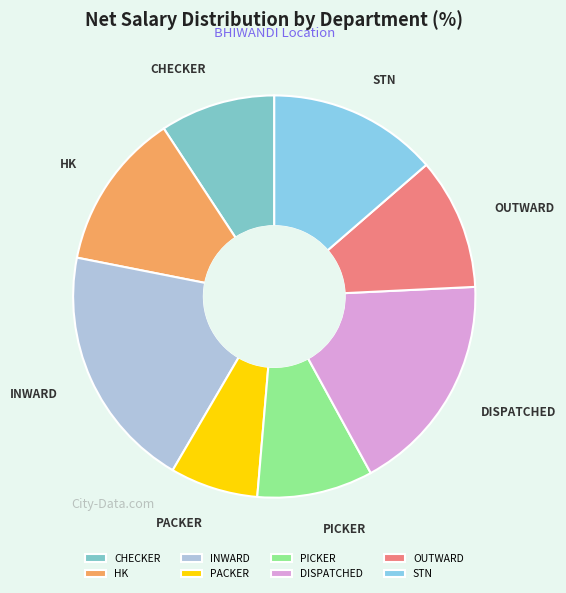

Approximately how many times larger is the value at CHECKER compared to OUTWARD?

0.9